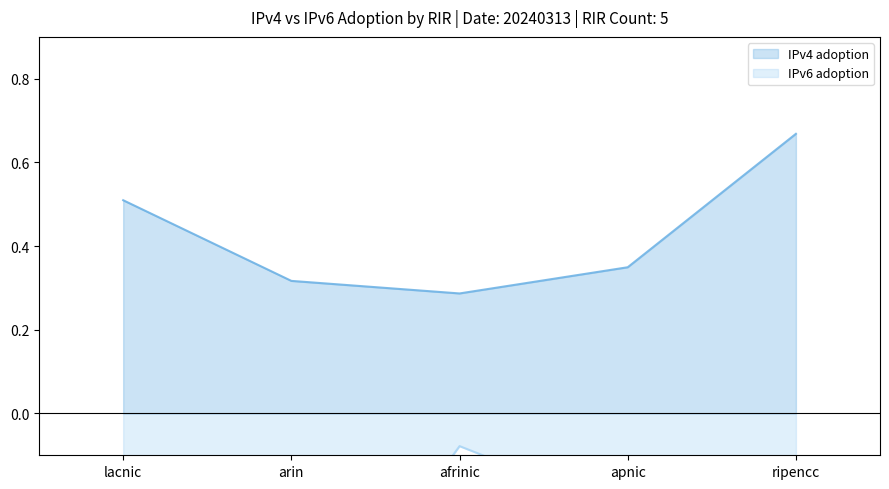

What is the greatest value displayed?

0.7